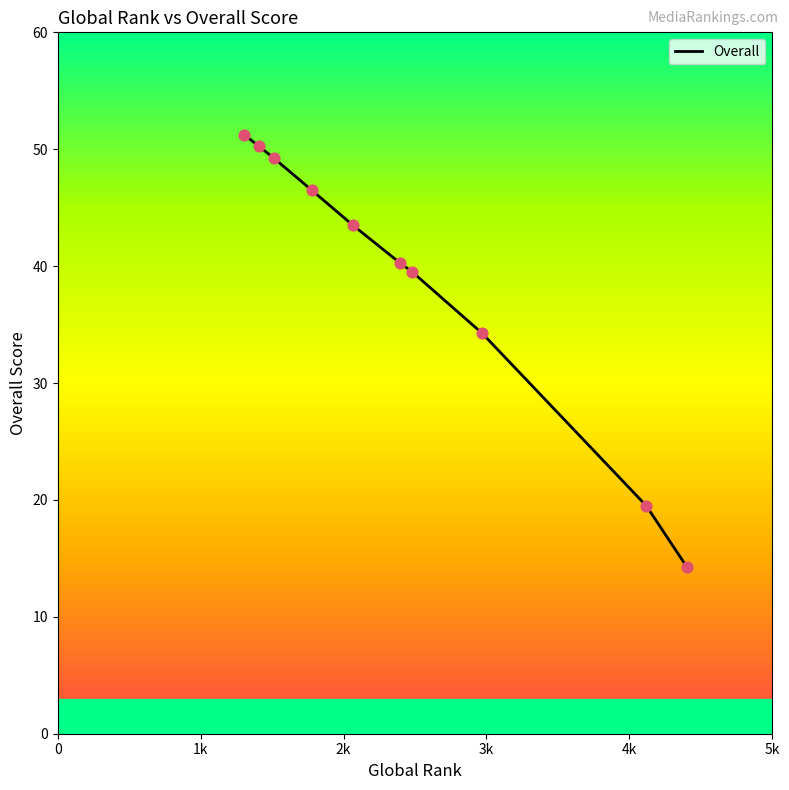

What is the difference between the maximum and minimum values?

37.0